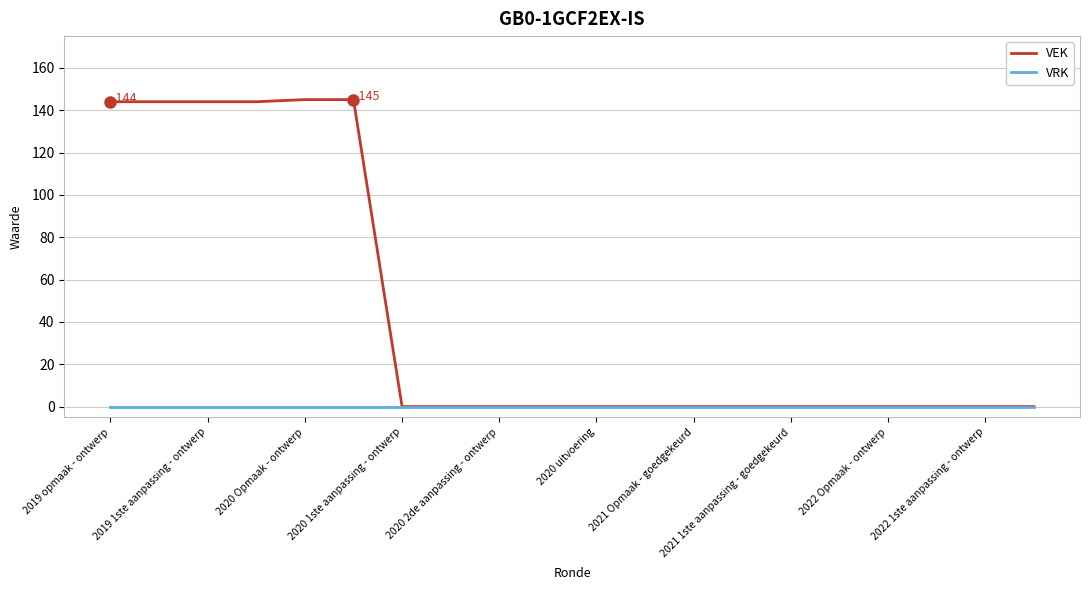

How many distinct data groups are displayed?

2